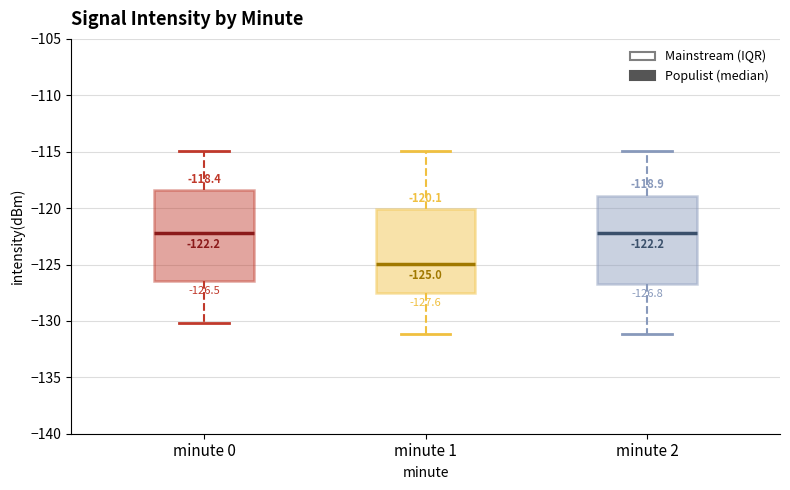

Which box has the lowest median line?

minute 1